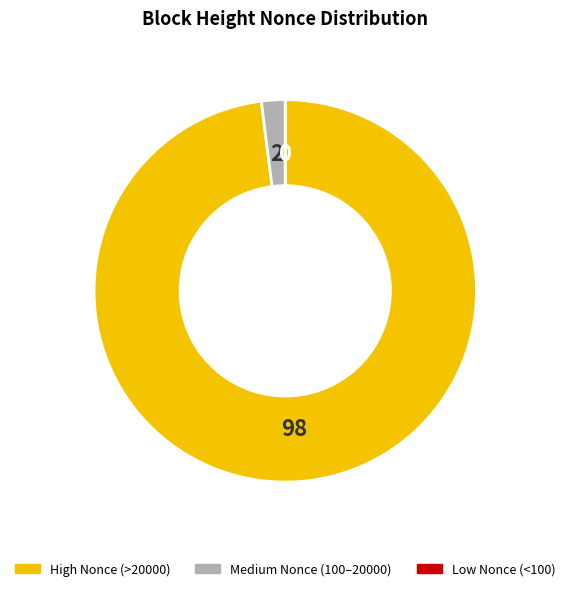

True or false: Medium Nonce (100–20000) accounts for 2% of the total.

True